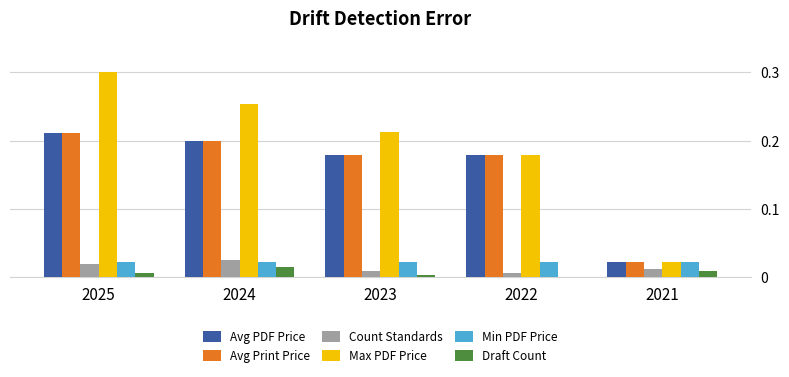

At which label does Avg PDF Price reach its peak?

2025